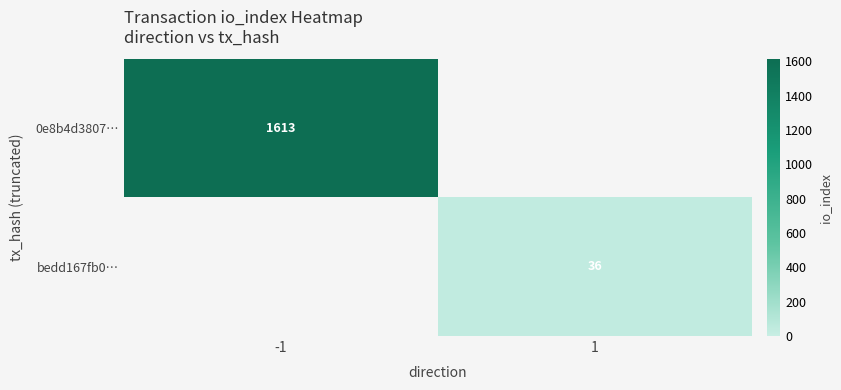

At how many categories does at least one series exceed 830?

1